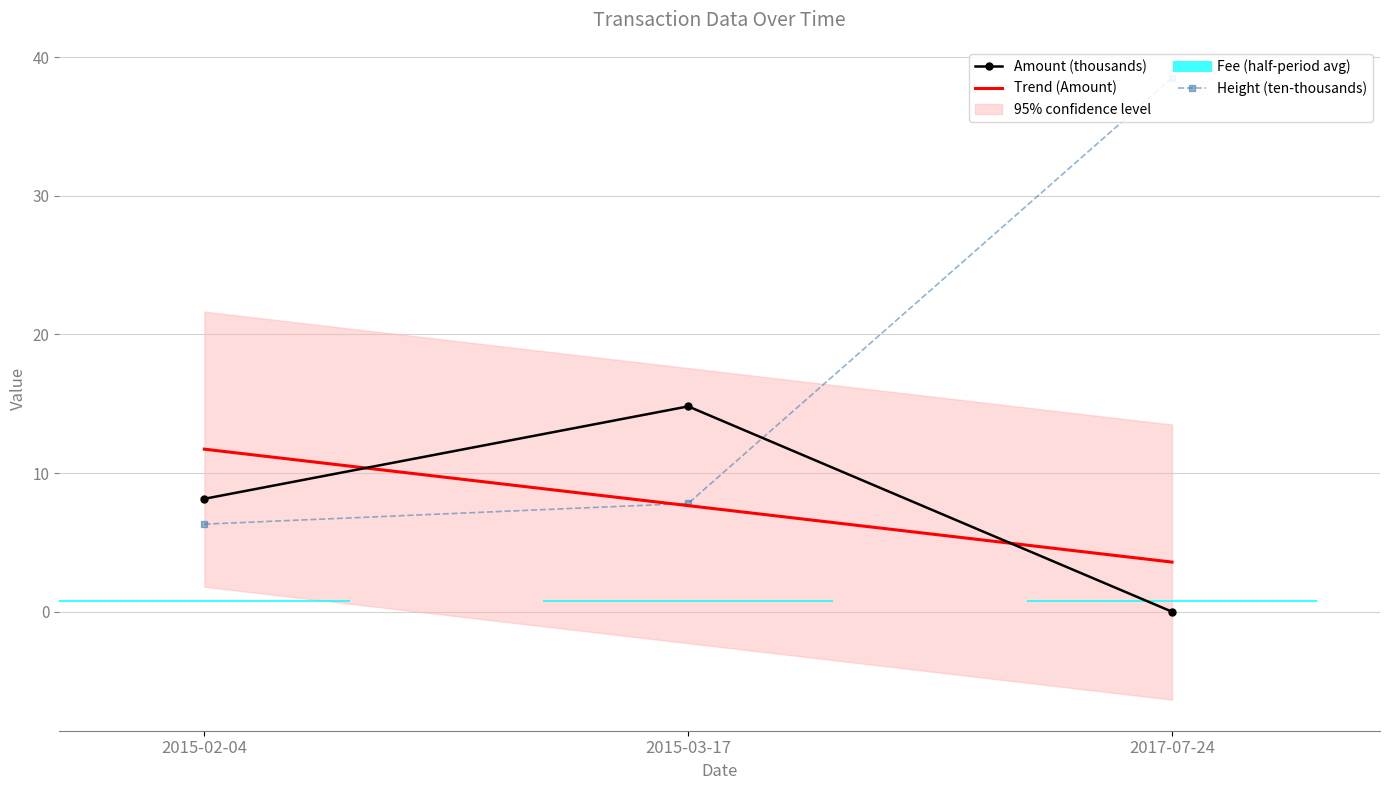

Where does the Trend (Amount) series first go above 7?

2015-02-04